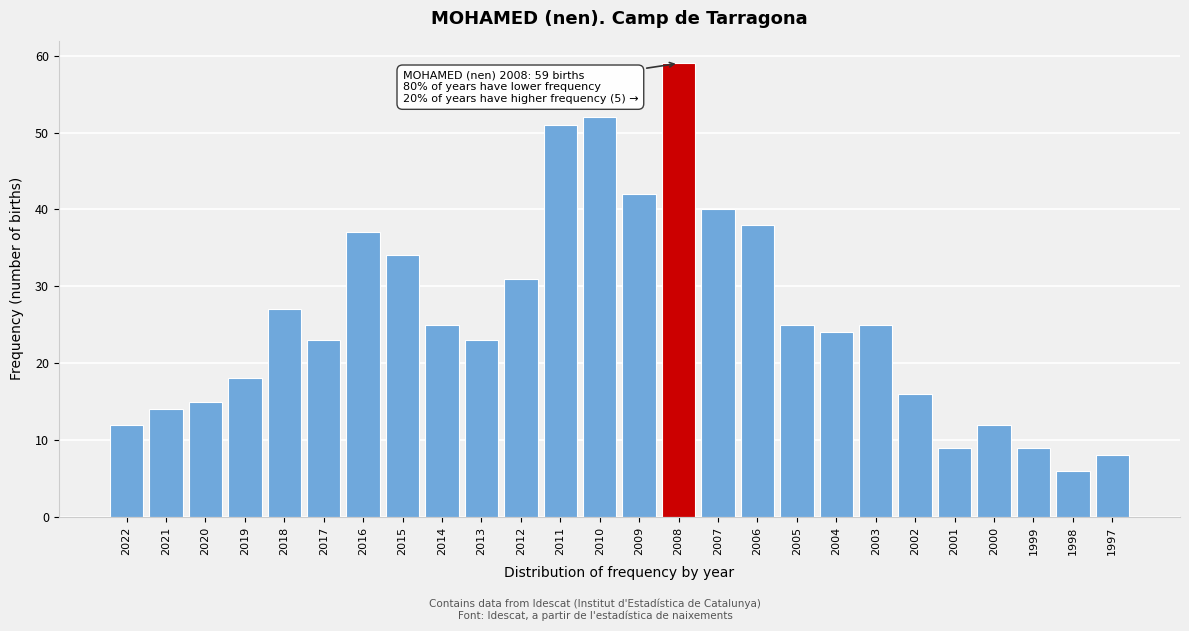

Reading left to right, extract all data points from this chart.

12	14	15	18	27	23	37	34	25	23	31	51	52	42	59	40	38	25	24	25	16	9	12	9	6	8